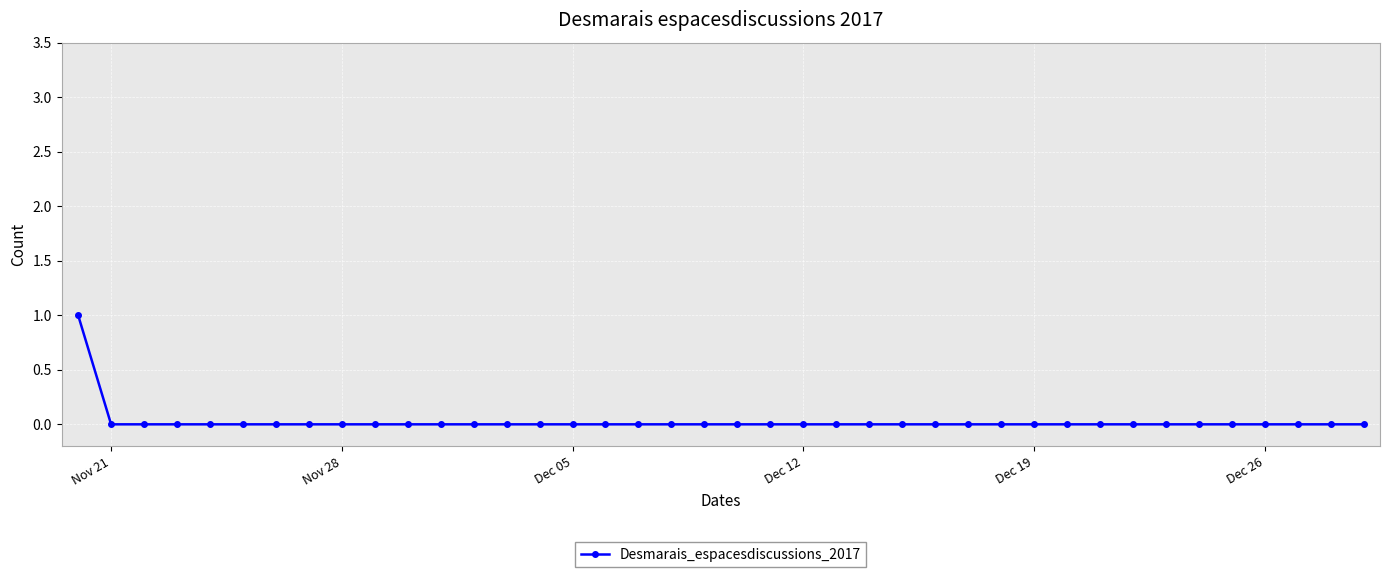

How many lines are shown in the chart?

1